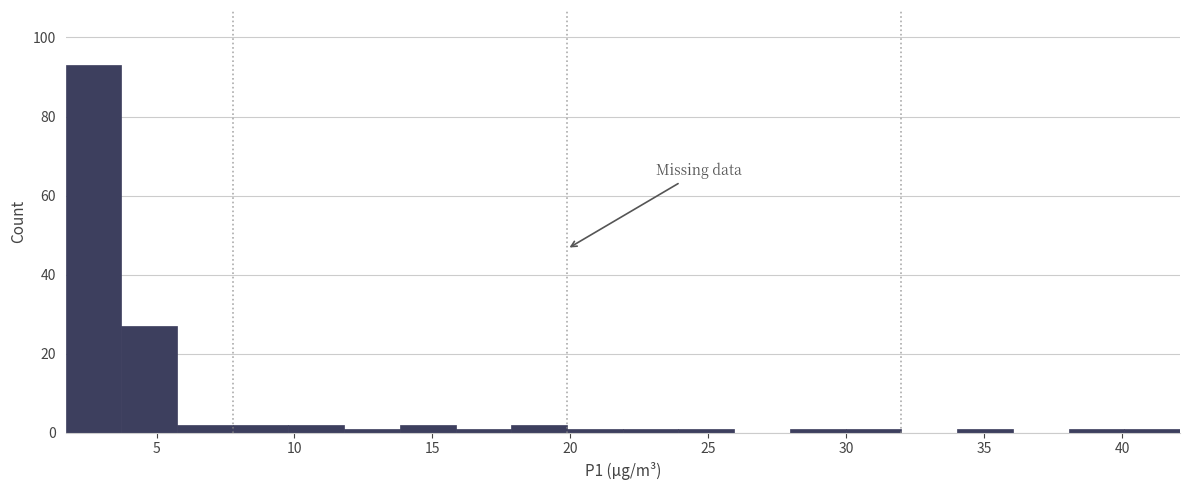

Over which range of the x-axis is the bar tallest?

1.5 to 3.5